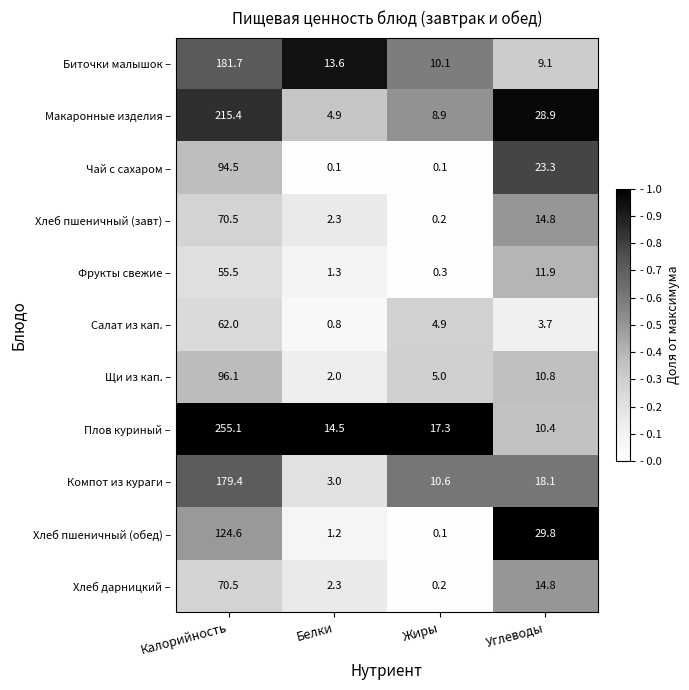

Which series changed the most between Калорийность and Жиры?

Плов куриный –